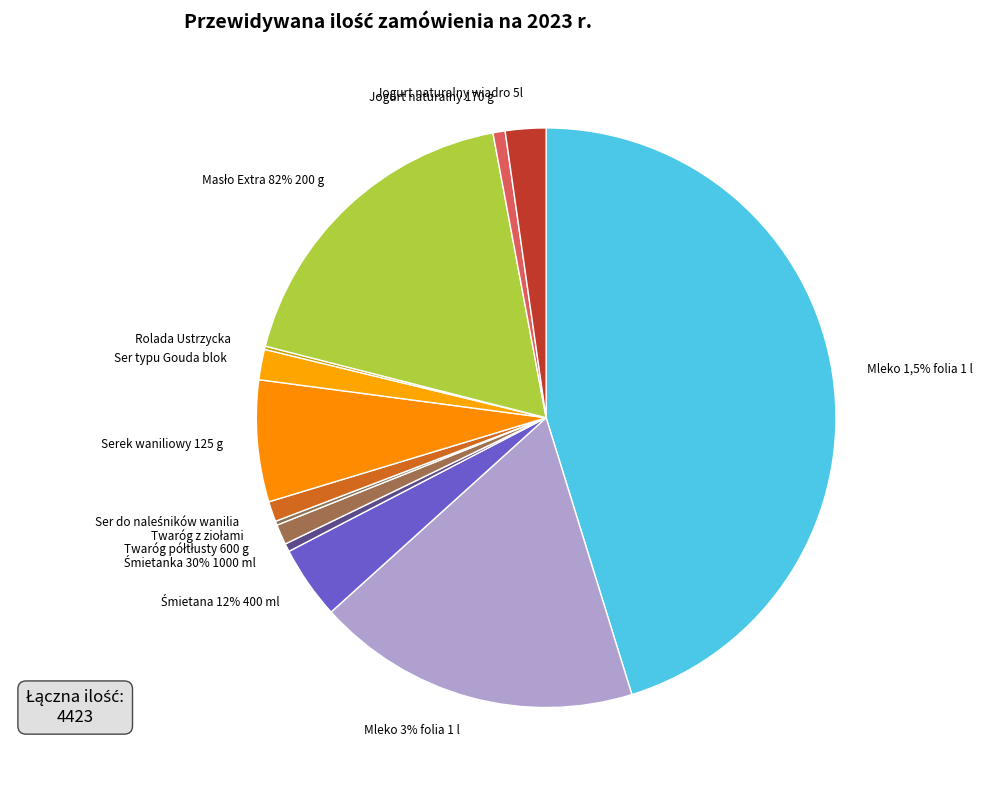

What percentage is the Twaróg półtłusty 600 g slice, to the nearest percent?

1%